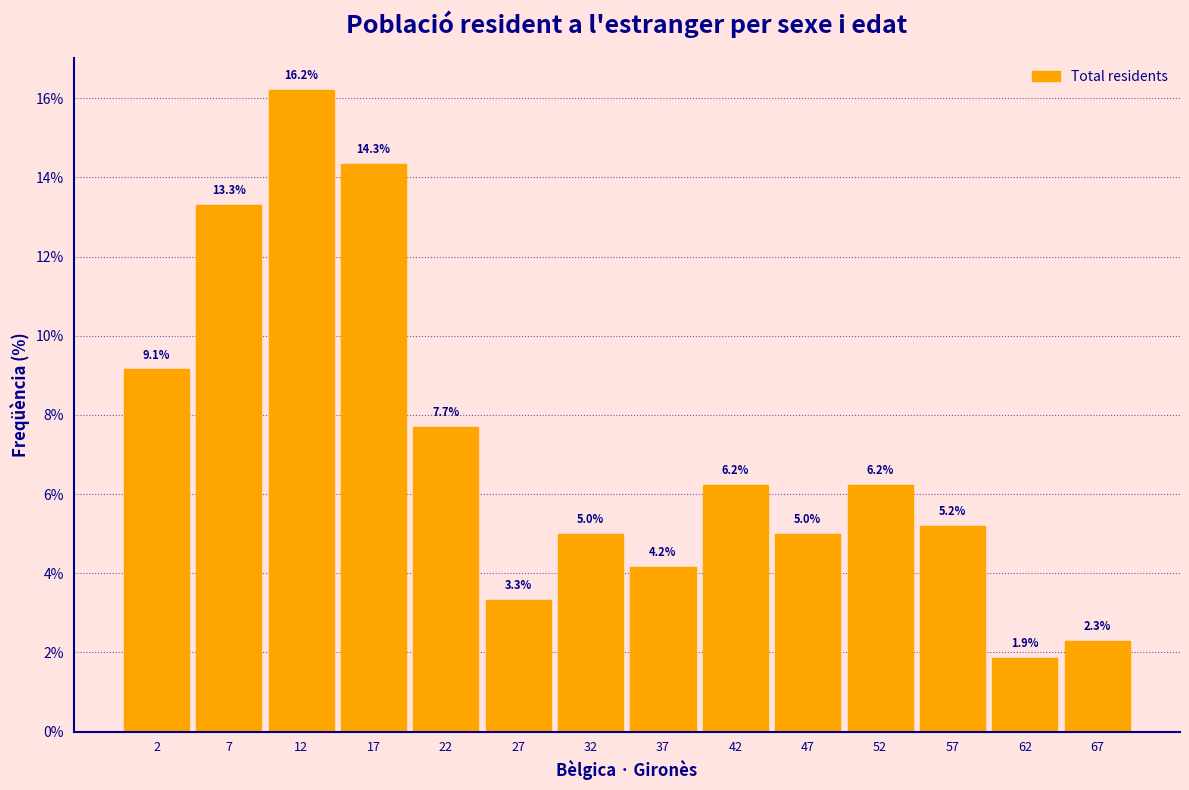

Reading left to right, list all the values displayed in this chart.

2=9.1	7=13.3	12=16.2	17=14.3	22=7.7	27=3.3	32=5.0	37=4.2	42=6.2	47=5.0	52=6.2	57=5.2	62=1.9	67=2.3